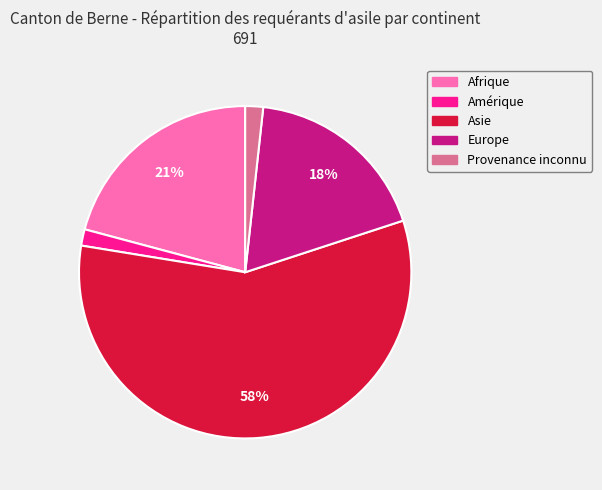

Which category accounts for the majority?

Asie